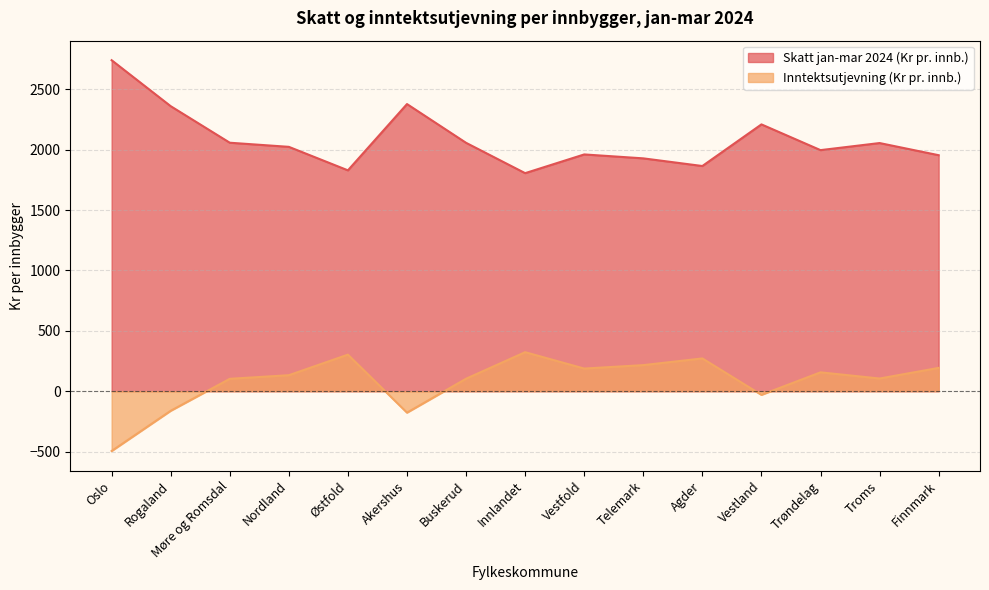

At how many categories does at least one series exceed 217?

15